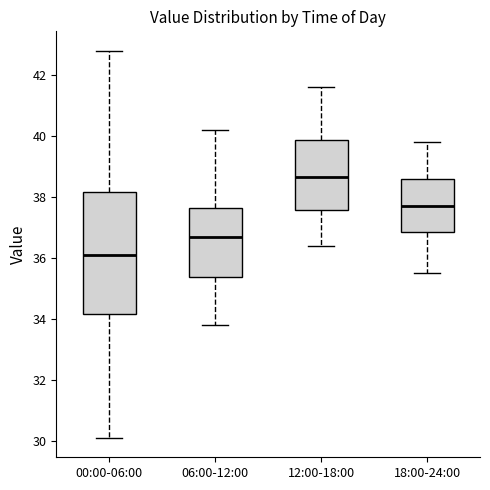

Where does the lower whisker of the box for 12:00-18:00 end on the y-axis? The values are not printed on the chart, so give them approximately, as read against the axis.

36.4